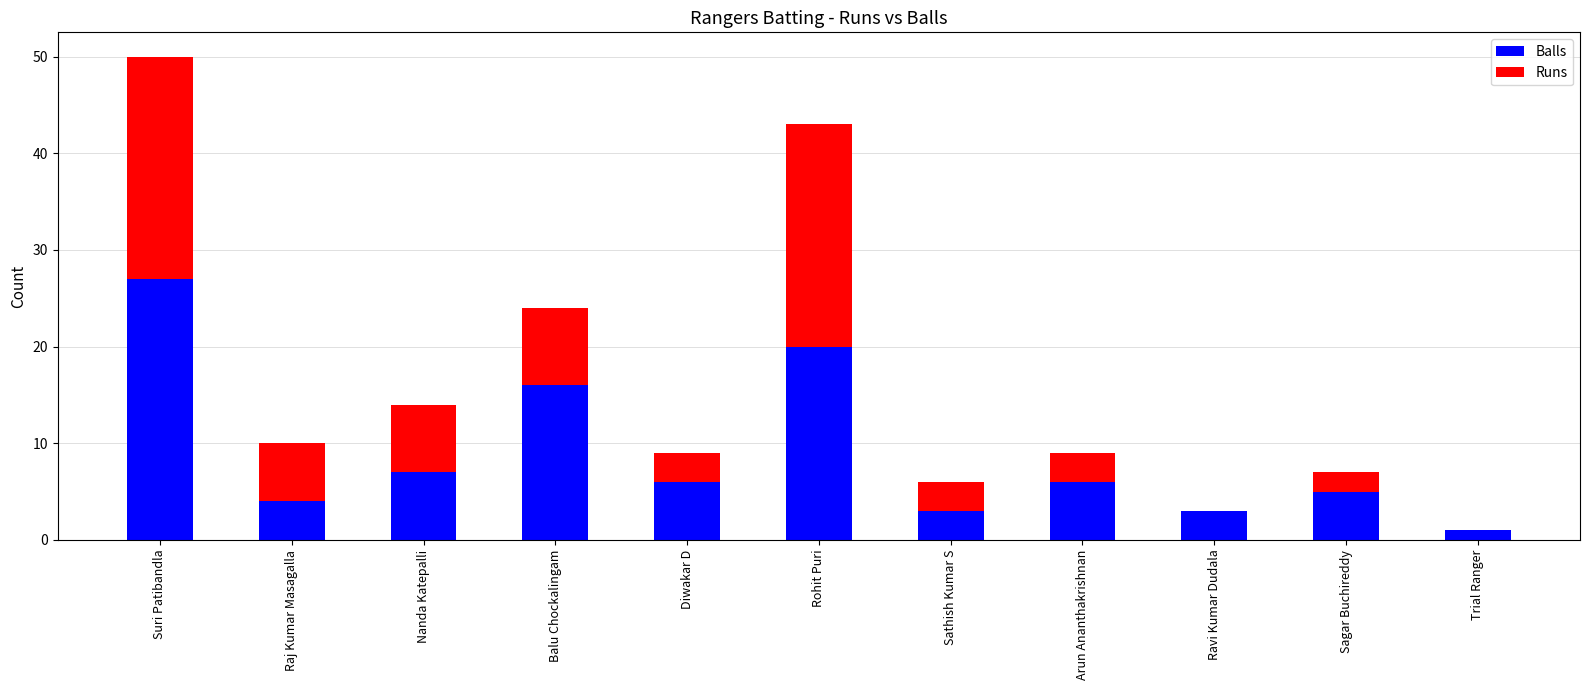

What is the average value of the Balls series?

9